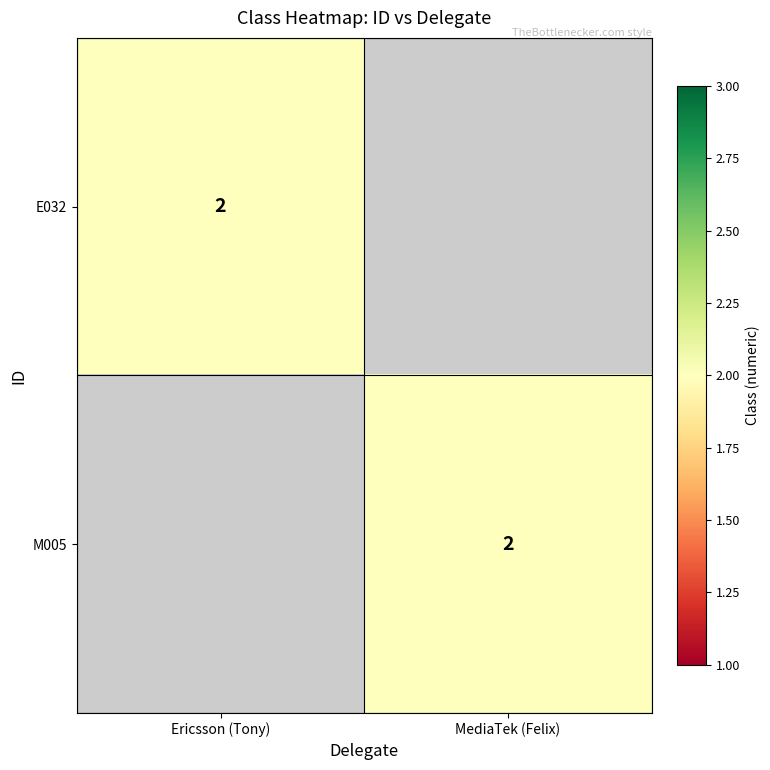

The value of E032 at Ericsson (Tony) is 1. True or false?

False